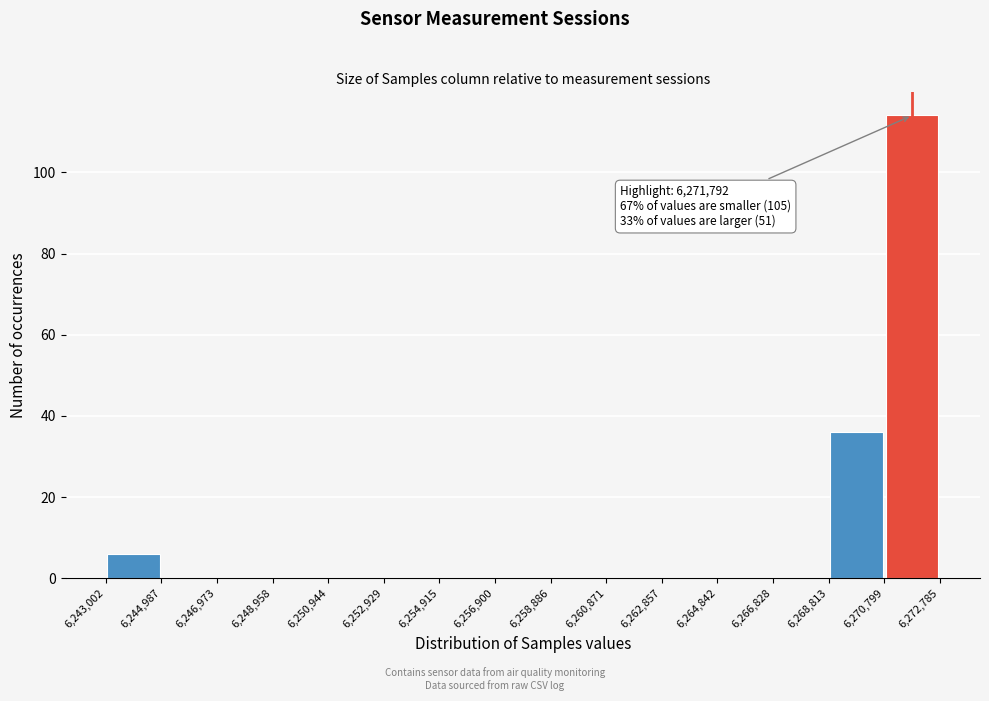

Over which range of the x-axis is the bar tallest?

6,270,799 to 6,272,785